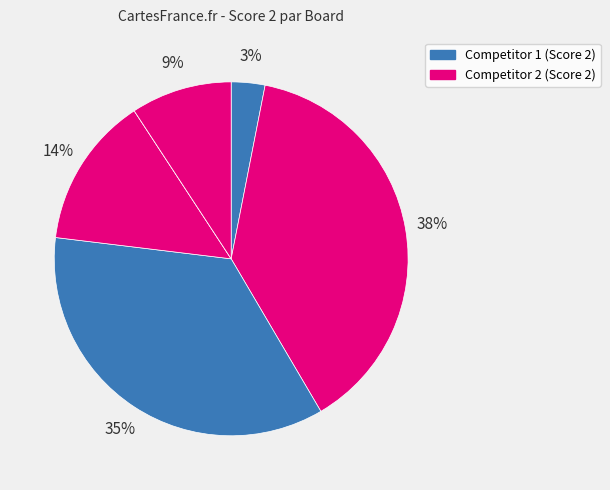

Rank the categories by value from highest to lowest.

Board 2, Board 3, Board 4, Board 6, Board 1, Board 5